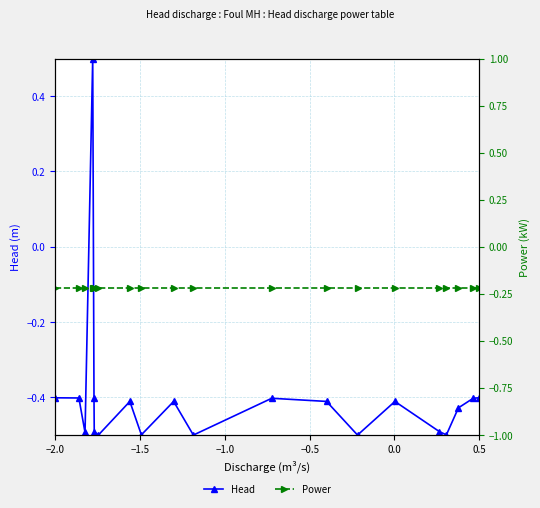

How many values in Head are above zero?

1